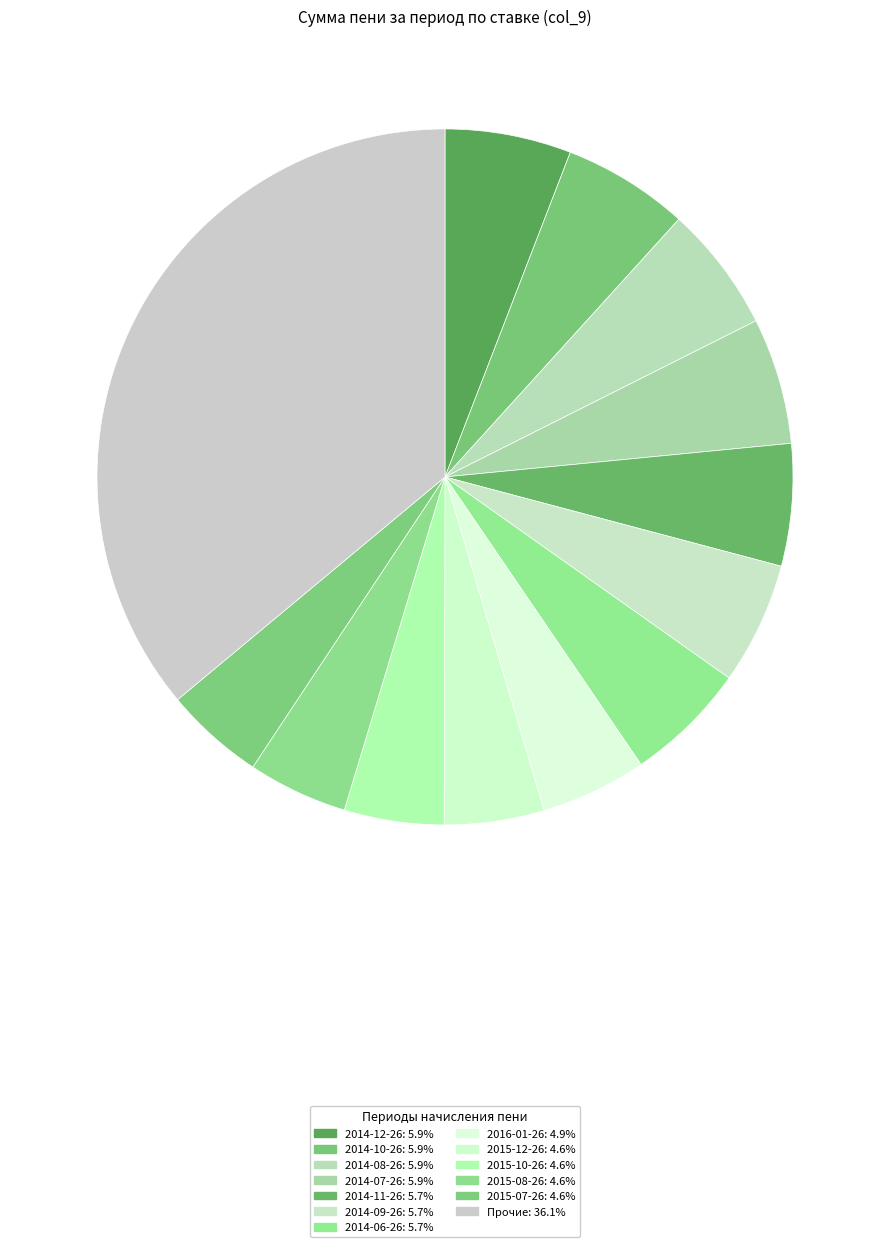

How many slices are in this pie chart?

13